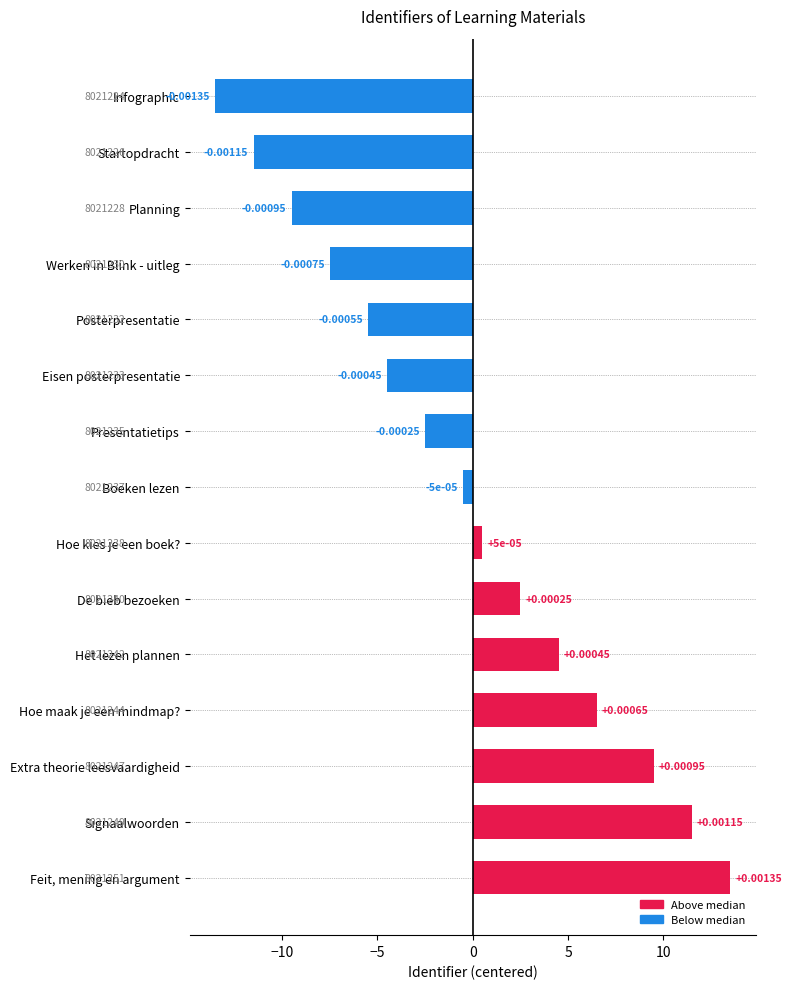

How many bars are there in total?

15